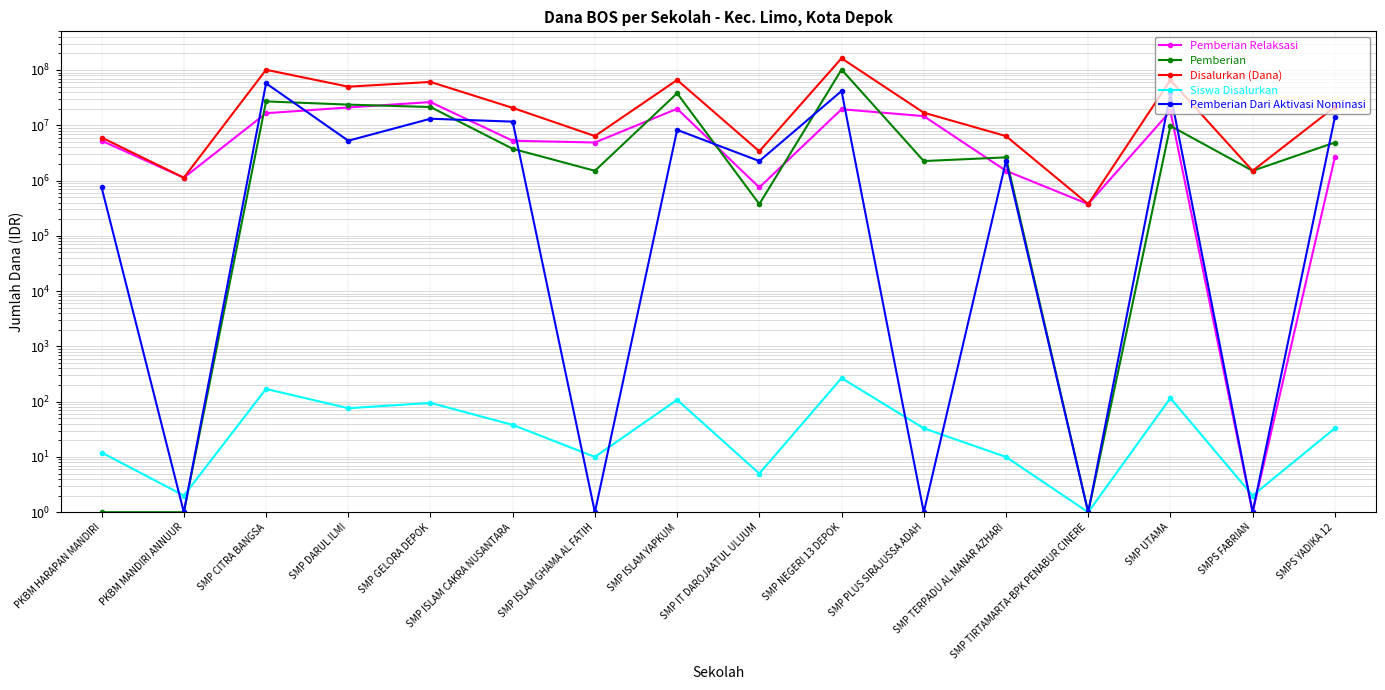

How many interior local peaks does the Siswa Disalurkan series have?

5